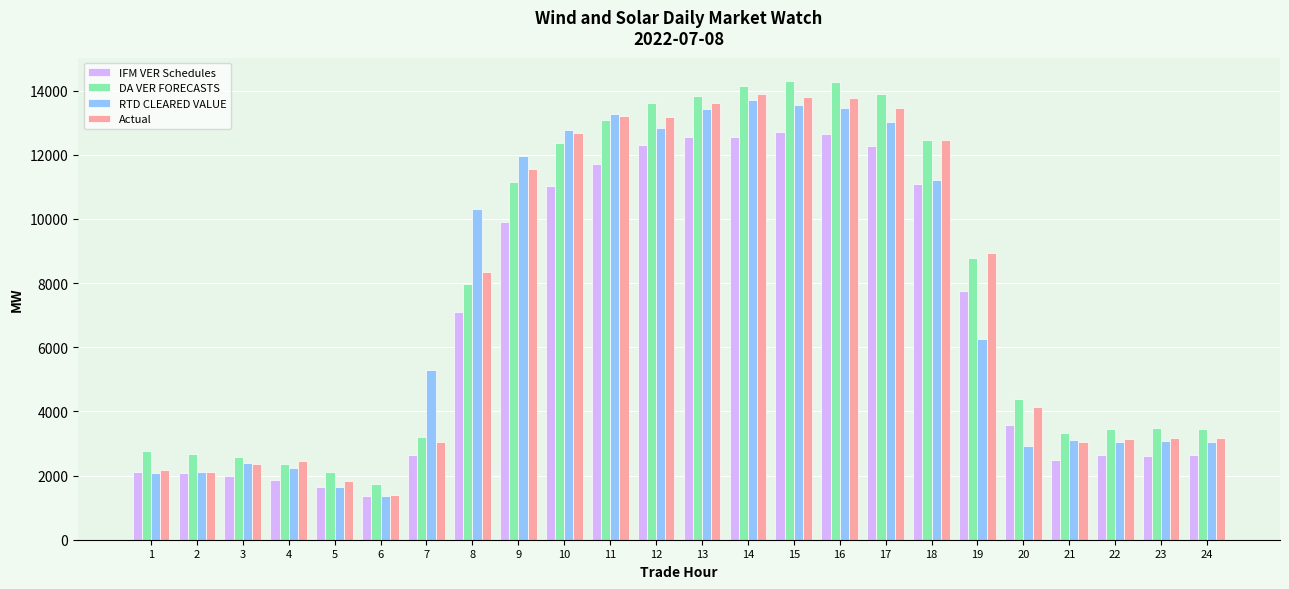

What value does the DA VER FORECASTS series have at 19?

8787.0